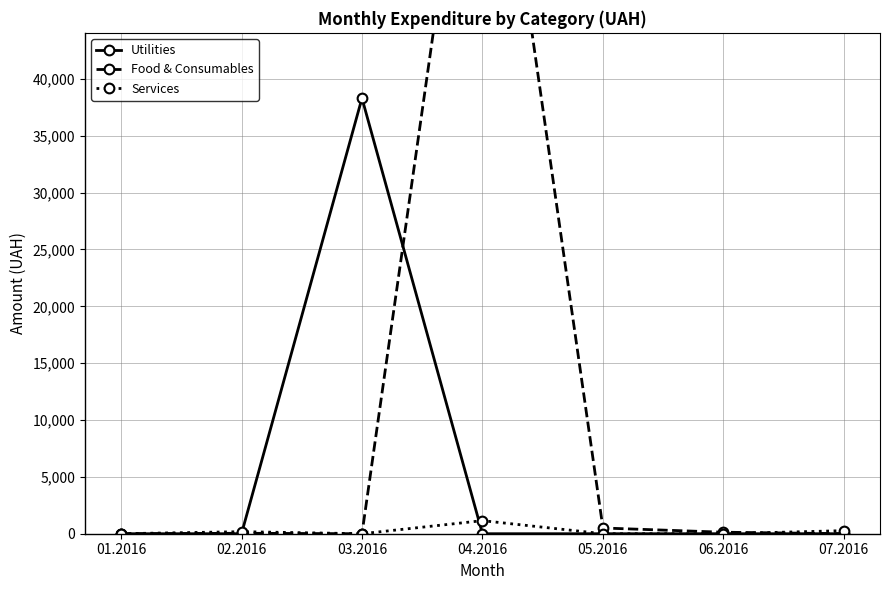

Between 05.2016 and 07.2016, which is larger?

05.2016